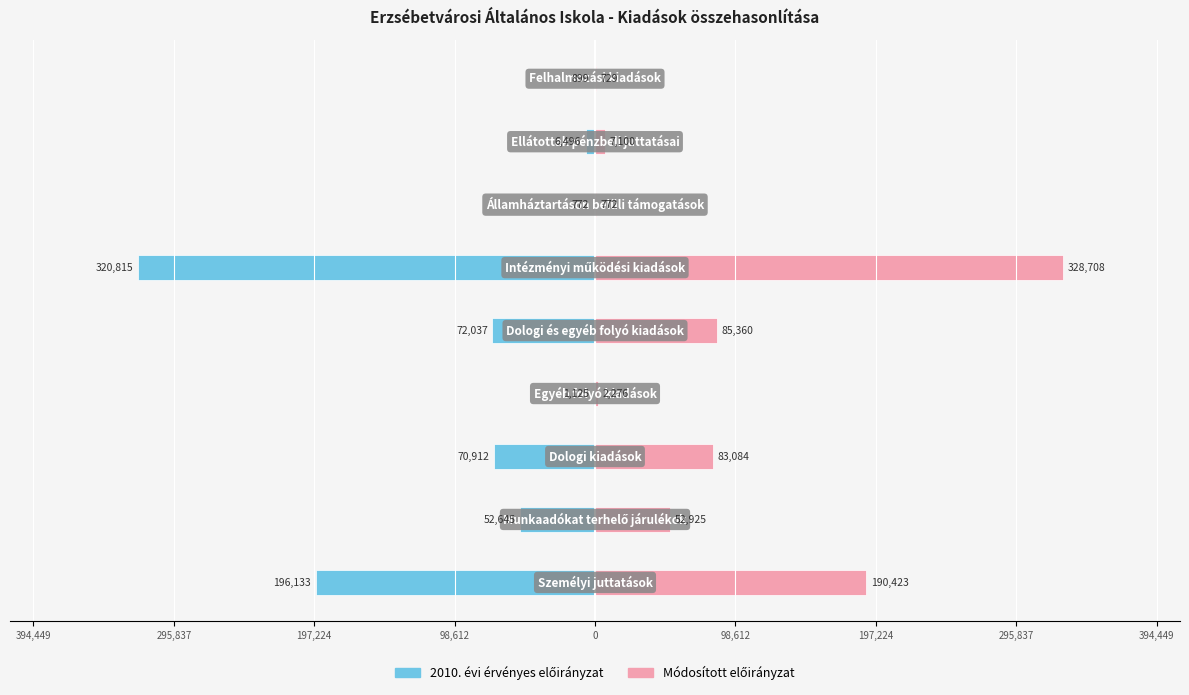

What is the sum of all Módosított előirányzat values?

751377